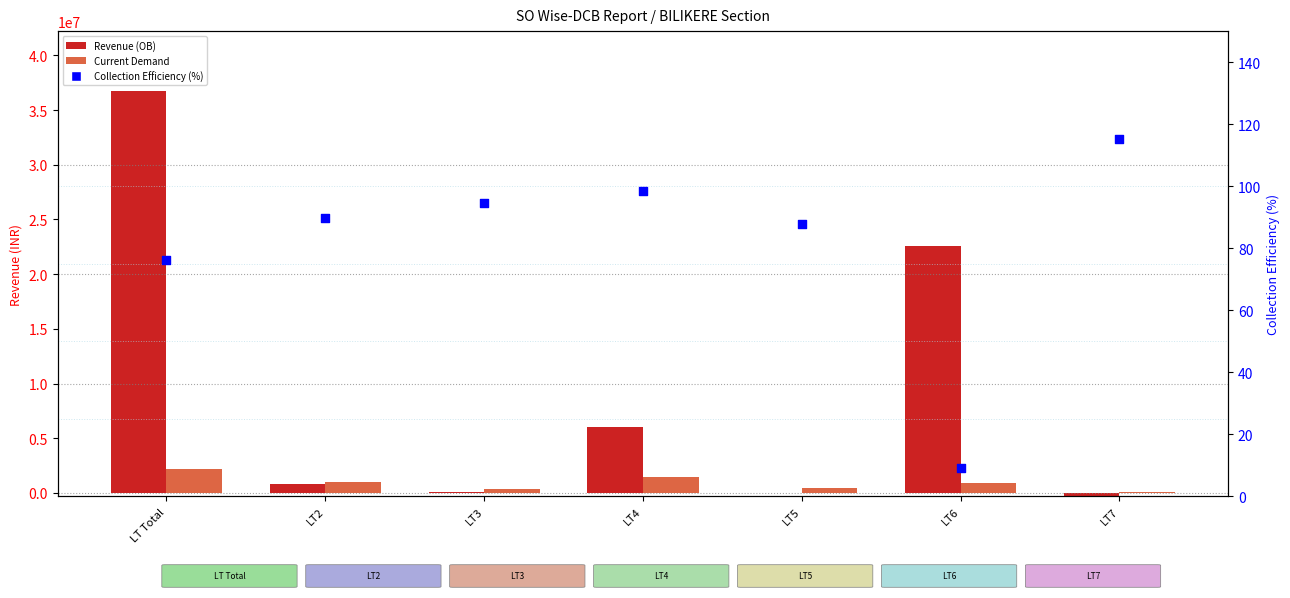

What are all the series names shown in the legend?

Revenue (OB), Current Demand, Collection Efficiency (%)